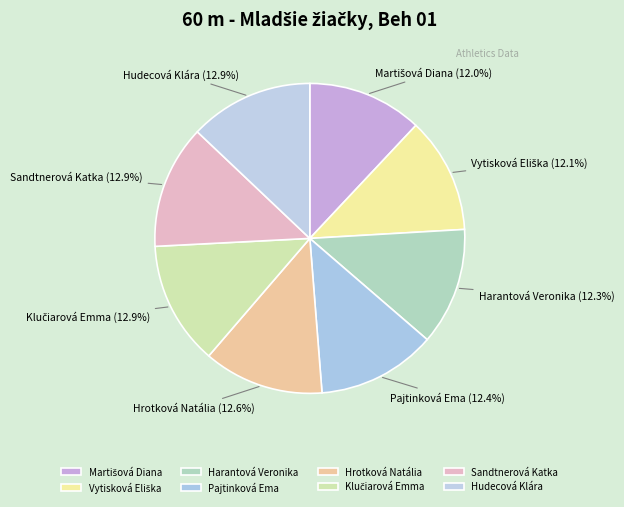

Does any single category account for the majority?

No